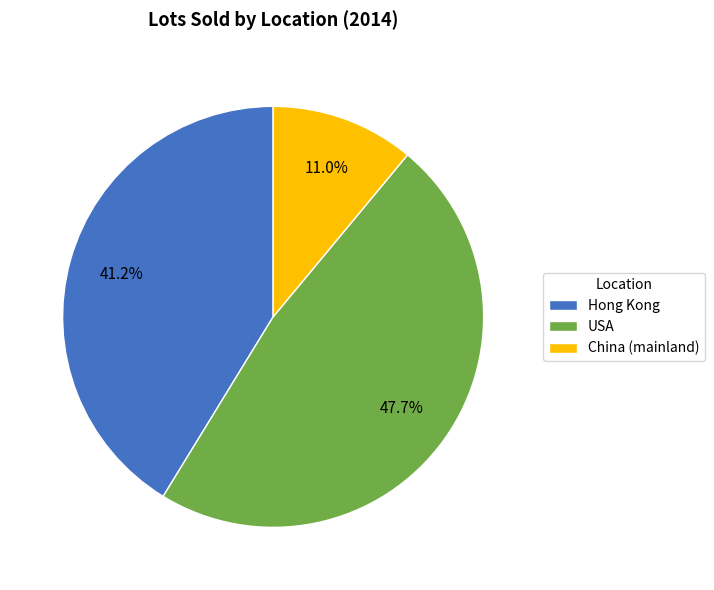

Which has a higher value, China (mainland) or USA?

USA